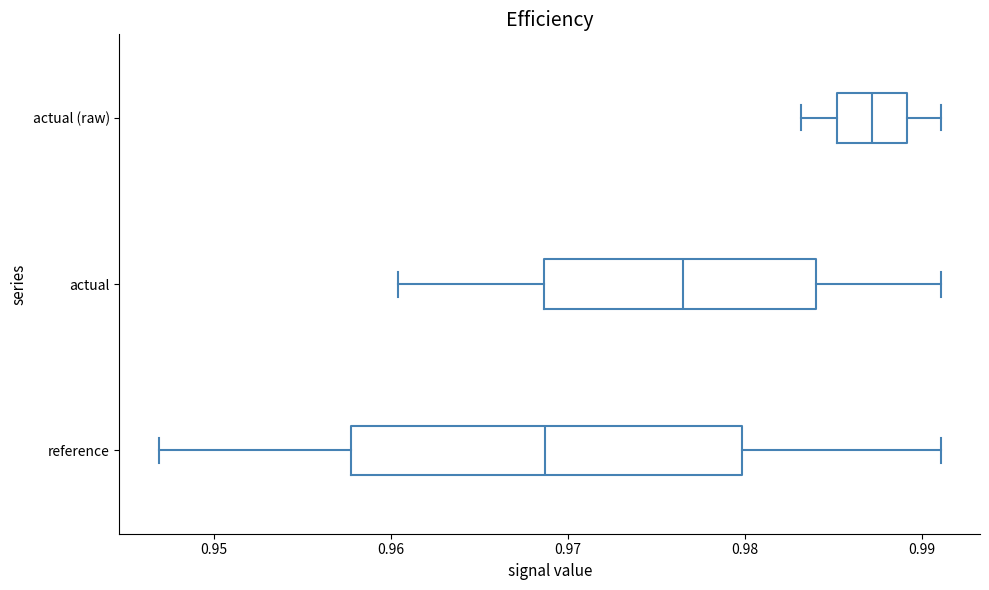

Reading bottom to top, transcribe this box plot: for each box, give where its median line is, the range the box spans, and where its two whiskers end, as read against the x-axis. The values are not printed on the chart, so give them approximately, as read against the axis.

reference: median 0.969, box 0.958 to 0.980, whiskers 0.947 to 0.991
actual: median 0.977, box 0.969 to 0.984, whiskers 0.960 to 0.991
actual (raw): median 0.987, box 0.985 to 0.989, whiskers 0.983 to 0.991